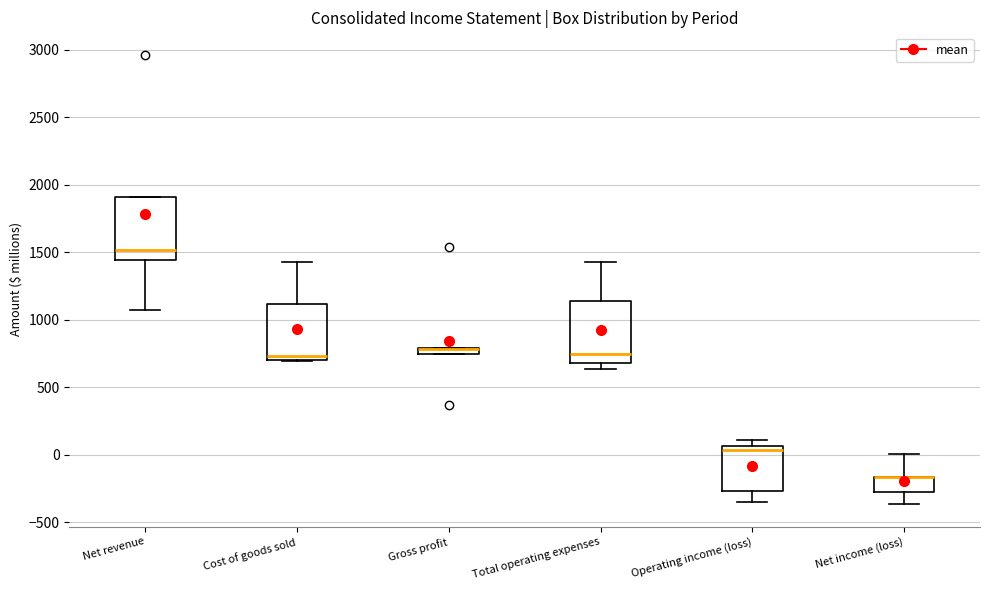

Where is the upper edge of the box for Total operating expenses on the y-axis? The values are not printed on the chart, so give them approximately, as read against the axis.

1150